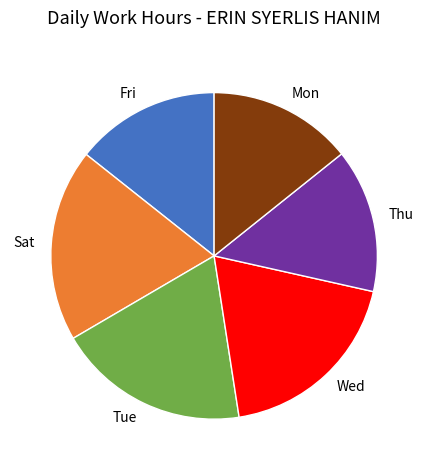

Does Fri represent more than half of the total?

No